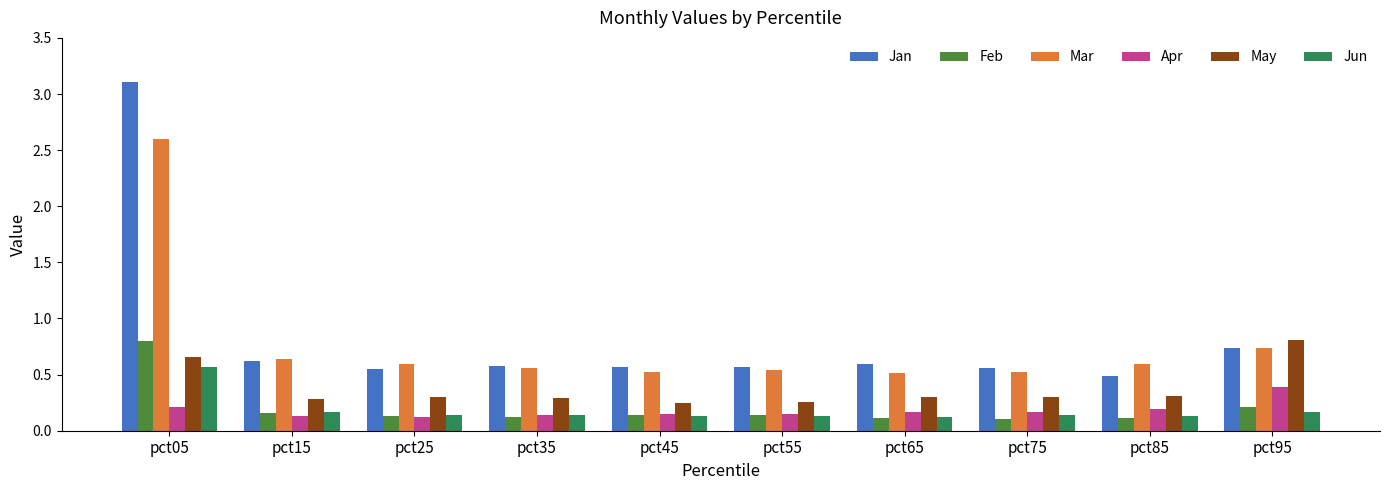

The Jun series shows 0.1 at pct55. True or false?

True